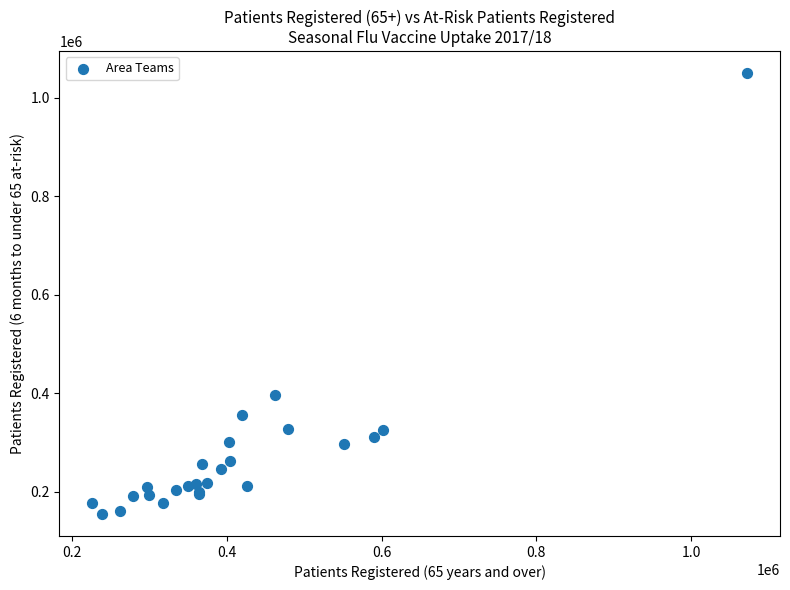

What Y value in the scatter plot is closest to 602047?

396410